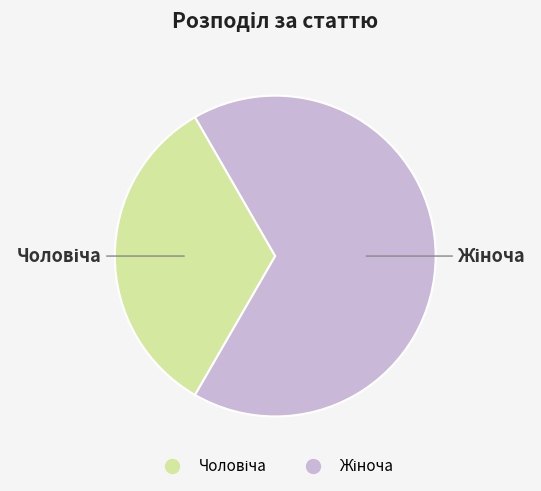

Is there a majority slice in this chart?

Yes